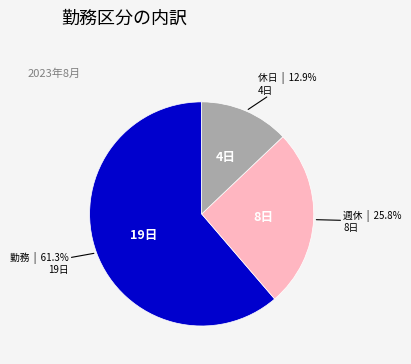

Which category has the smallest portion of the pie?

休日